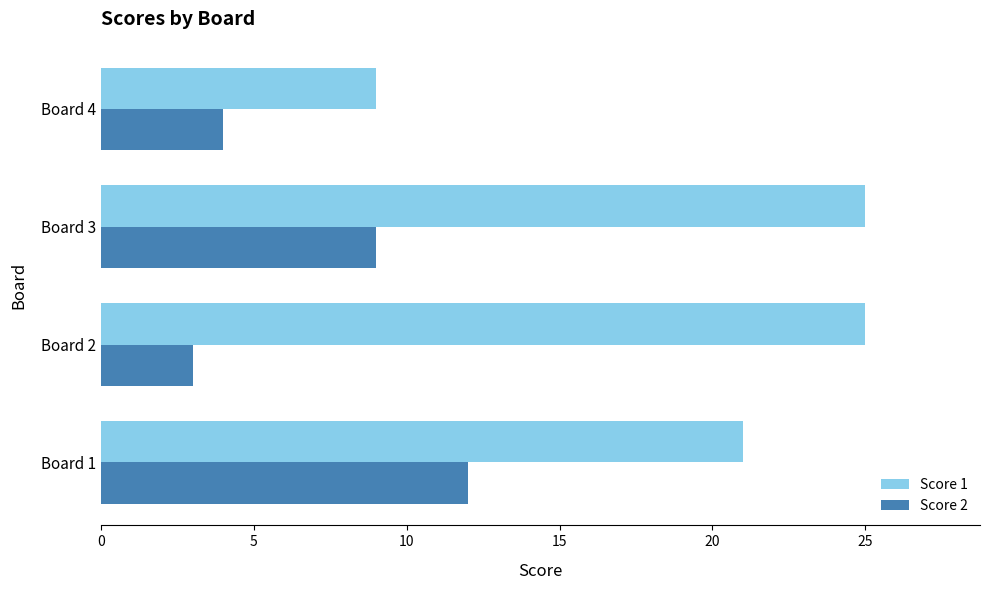

Rank the series at Board 1 from highest to lowest value.

Score 1, Score 2